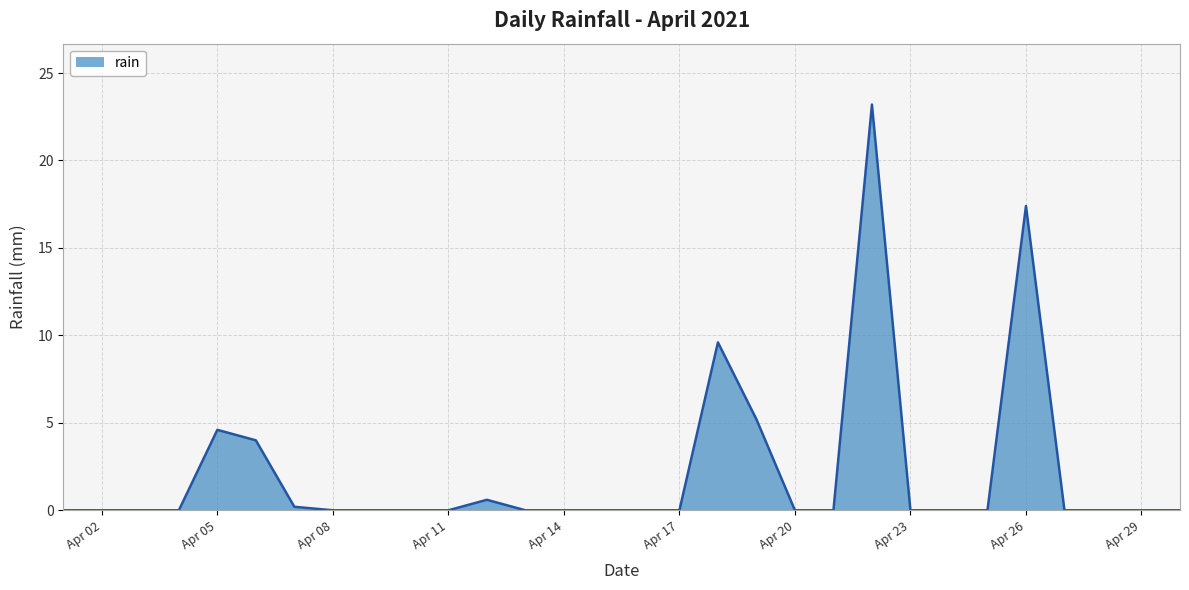

What is the difference between the maximum and minimum values?

23.2